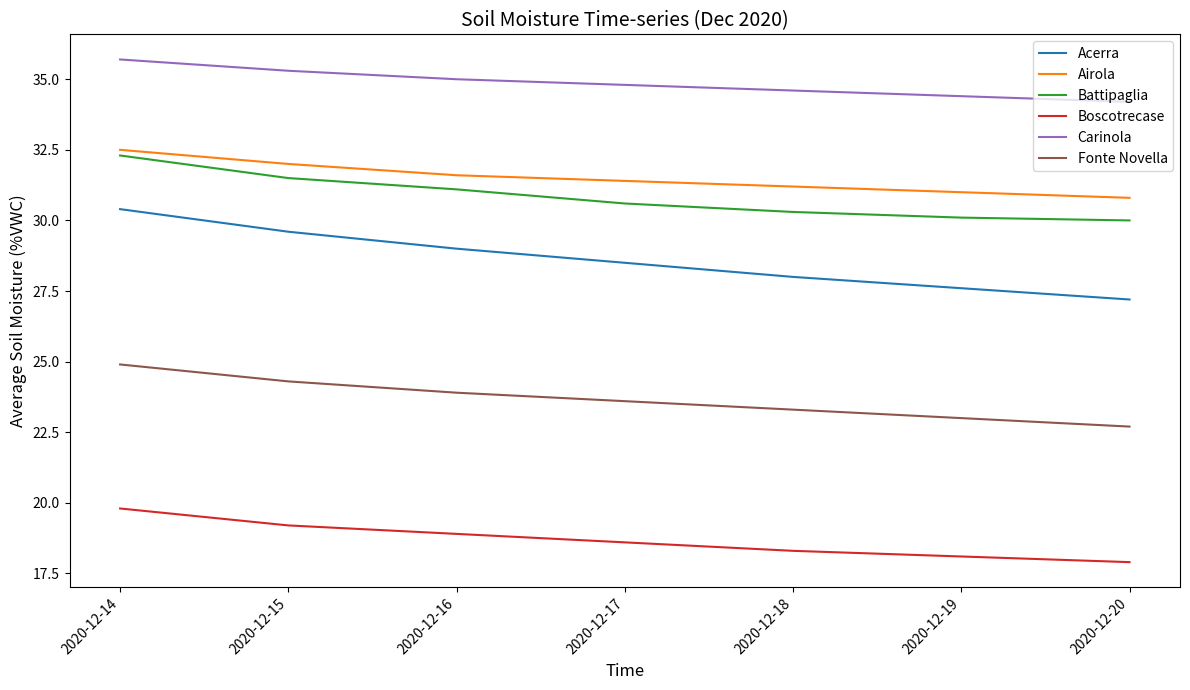

True or false: Airola has more than 1 interior local peaks.

False